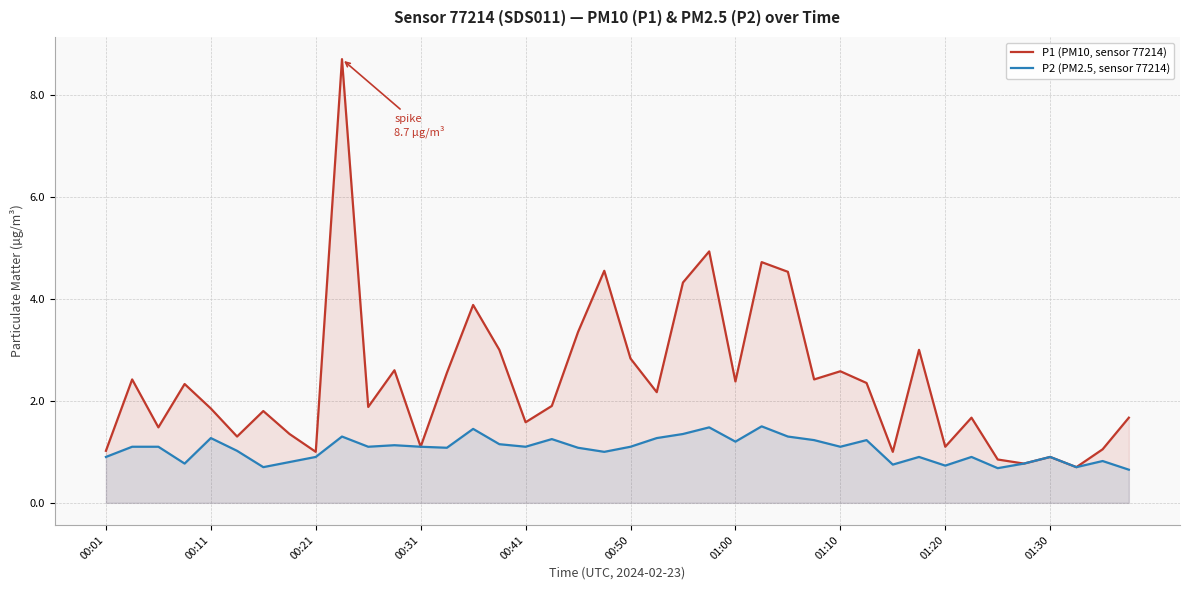

List the series in order of their peak value, lowest first.

P2 (PM2.5, sensor 77214), P1 (PM10, sensor 77214)